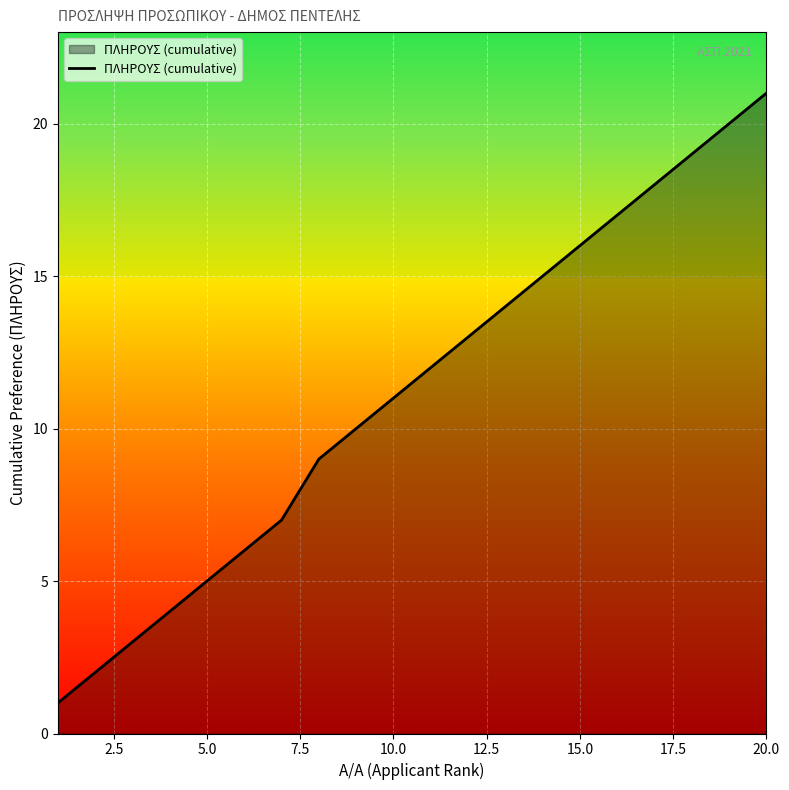

Reading left to right, transcribe all the data shown in this chart.

1	2	3	4	5	6	7	9	10	11	12	13	14	15	16	17	18	19	20	21